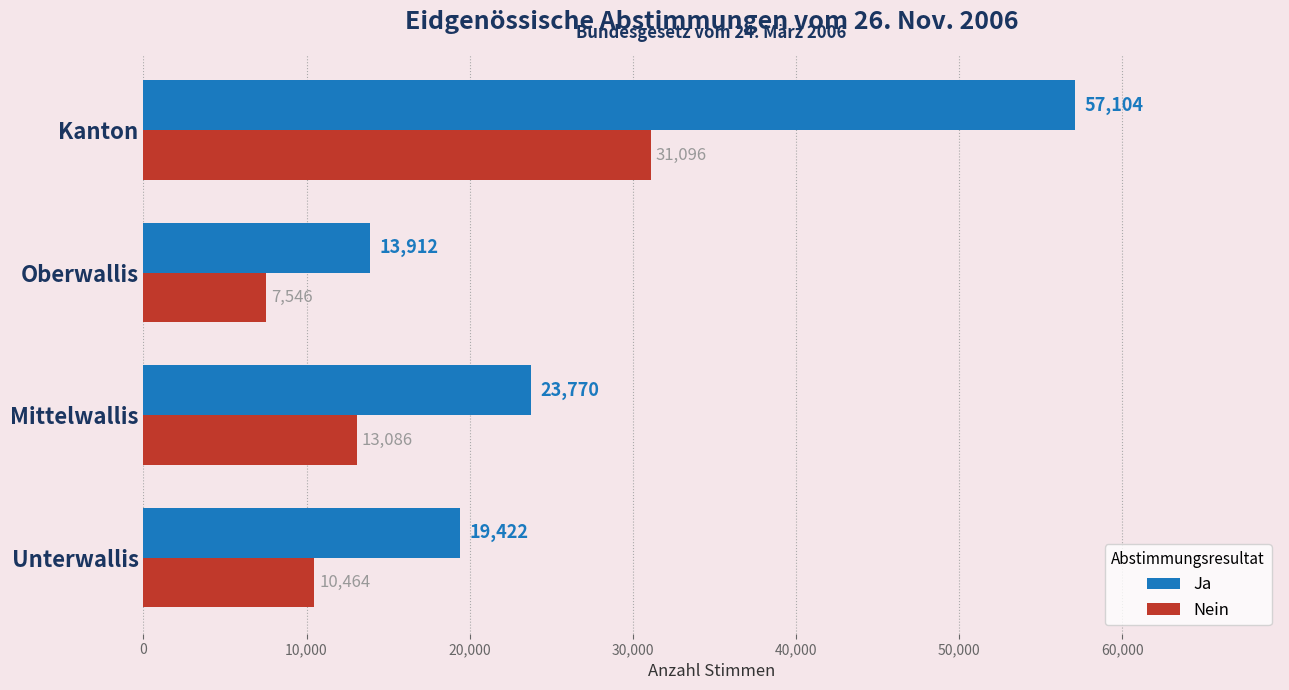

What are all the series names shown in the legend?

Ja, Nein